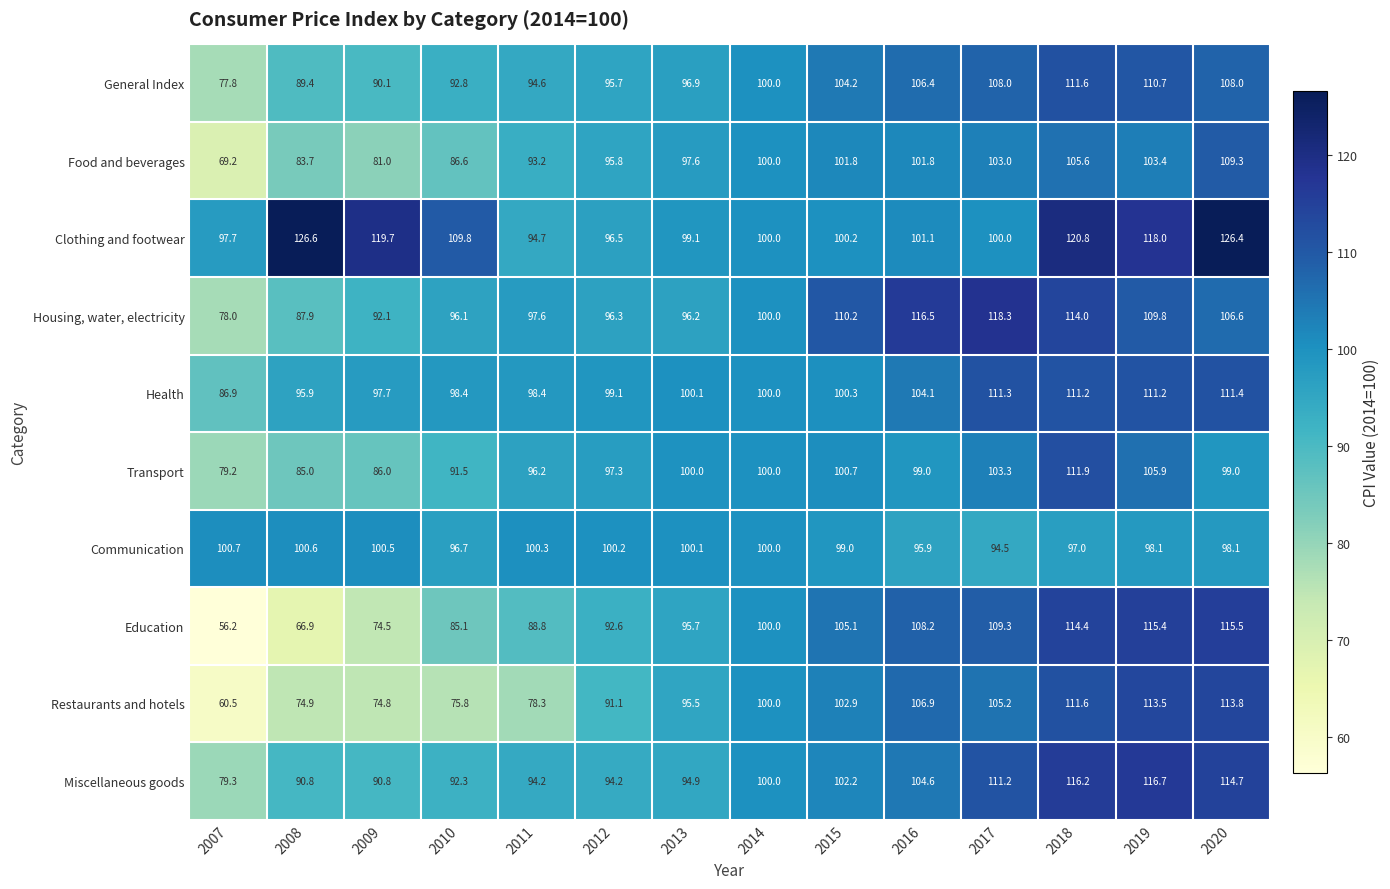

How many distinct data groups are displayed?

10